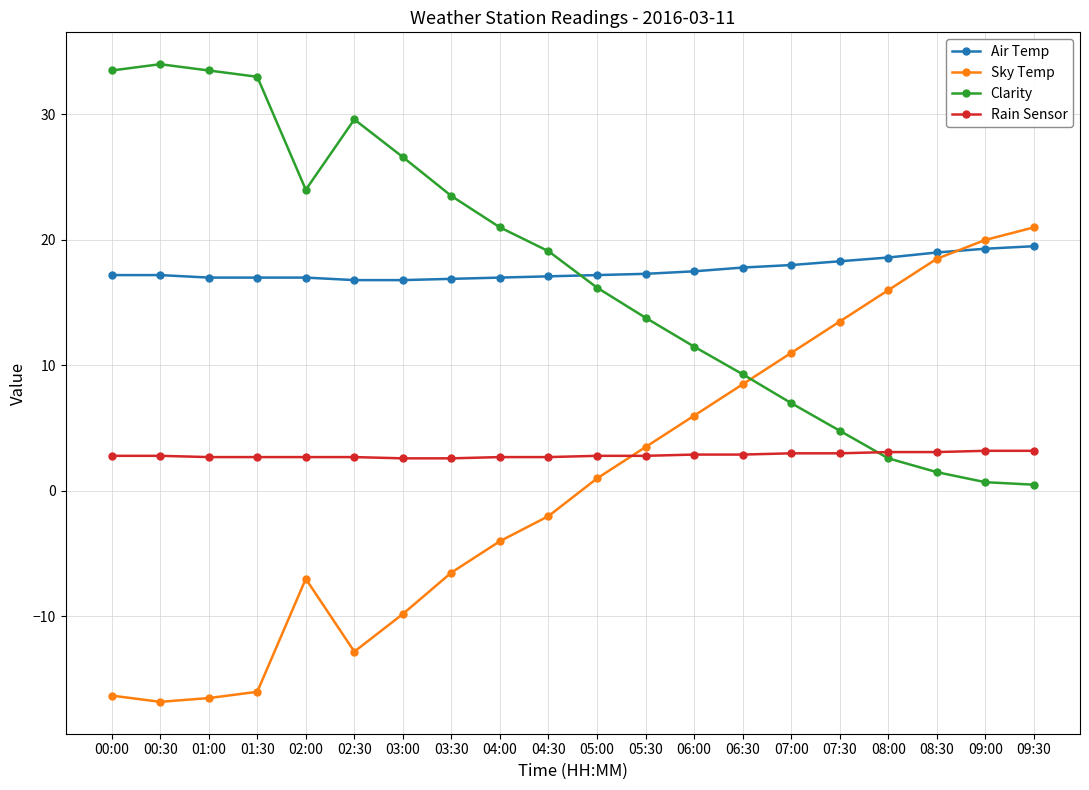

Count the number of data series in this chart.

4